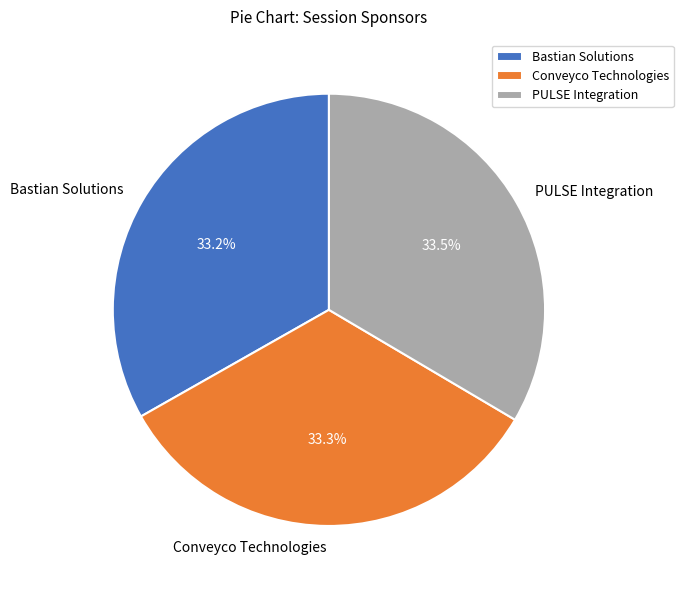

Combined, do PULSE Integration and Bastian Solutions account for over 50%?

Yes